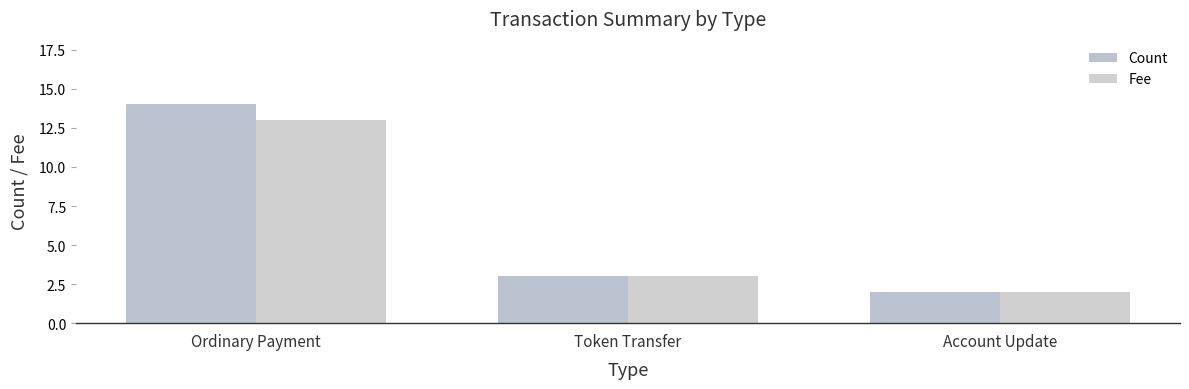

What position from the left is Ordinary Payment?

1